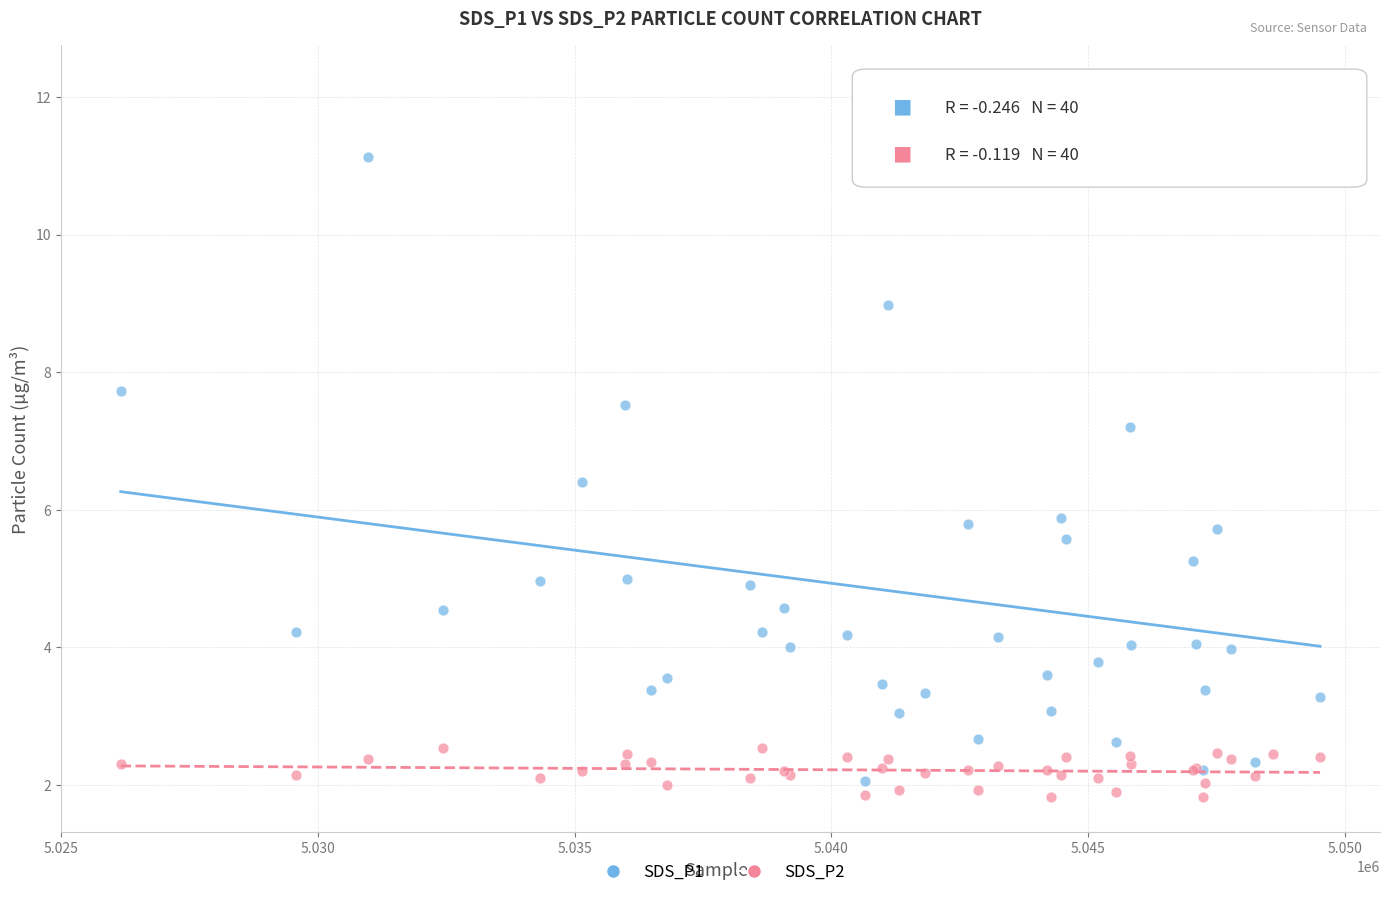

Which series reaches the maximum Y coordinate?

SDS_P1